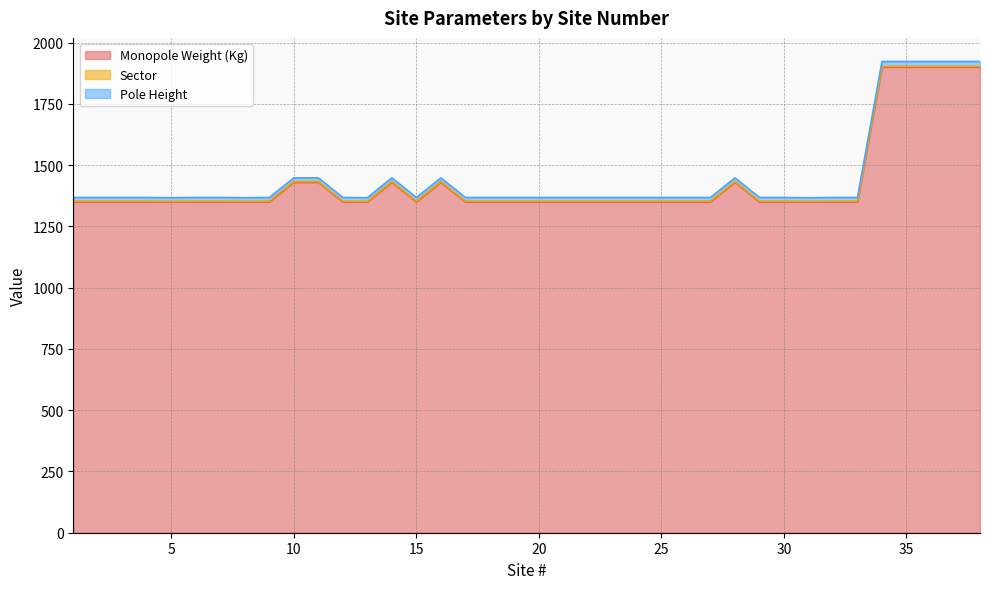

How many data points in Pole Height are above 1368?

10